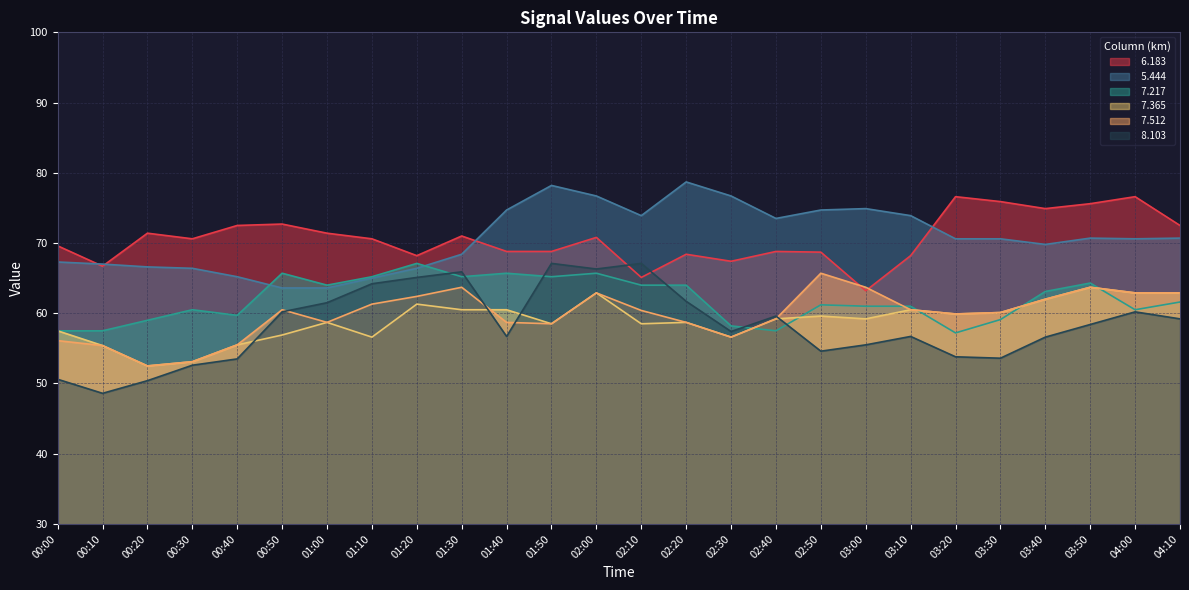

What is the difference between the   8.103 values at 01:50 and 04:10?

7.9